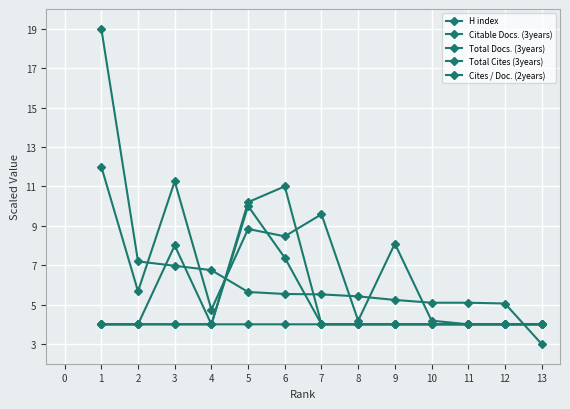

What is the value of the Total Docs. (3years) point at the 13th from the left?

4.0